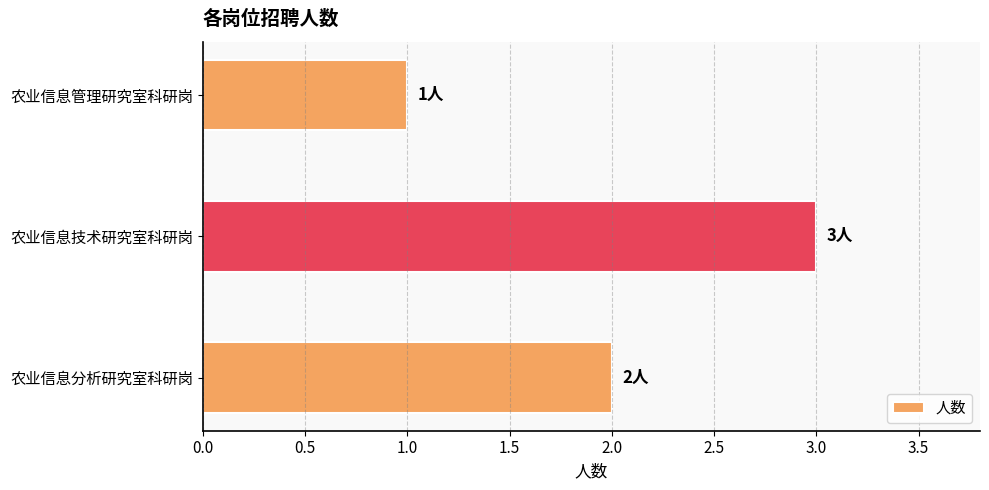

What is the difference between the maximum and minimum values?

2